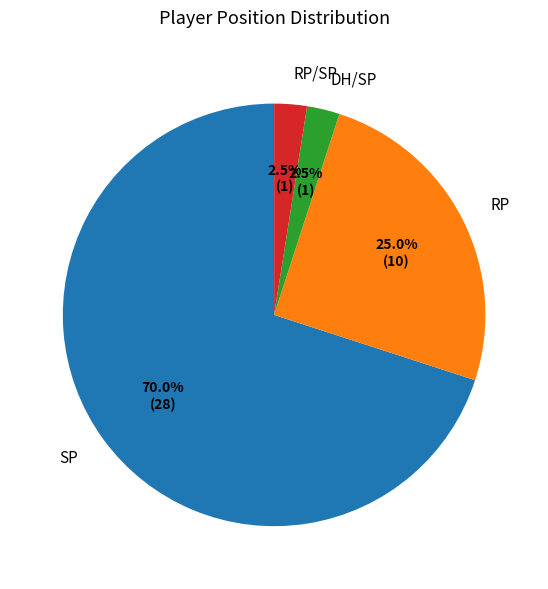

Is SP the majority of the pie?

Yes